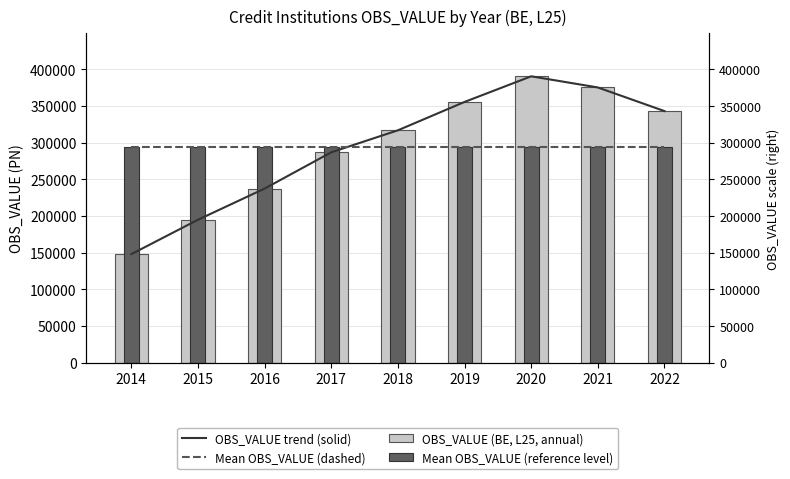

At which label does Mean OBS_VALUE (dashed) reach its minimum?

2014